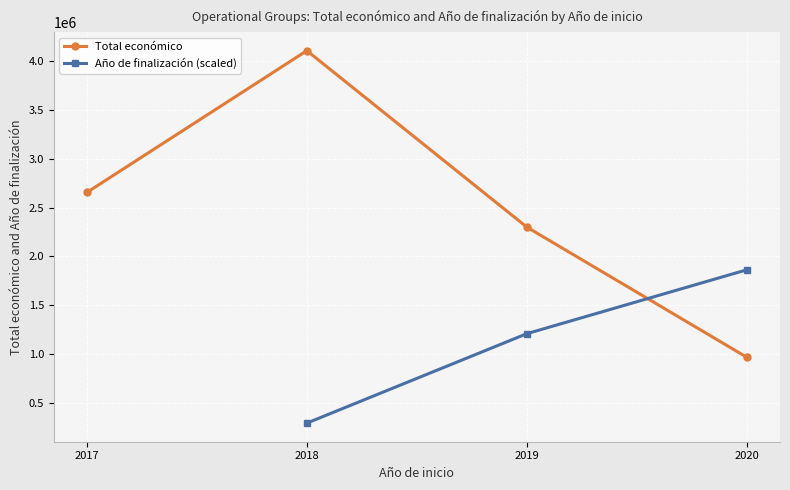

What is the value of the Total económico point at the 2nd from the left?

4108622